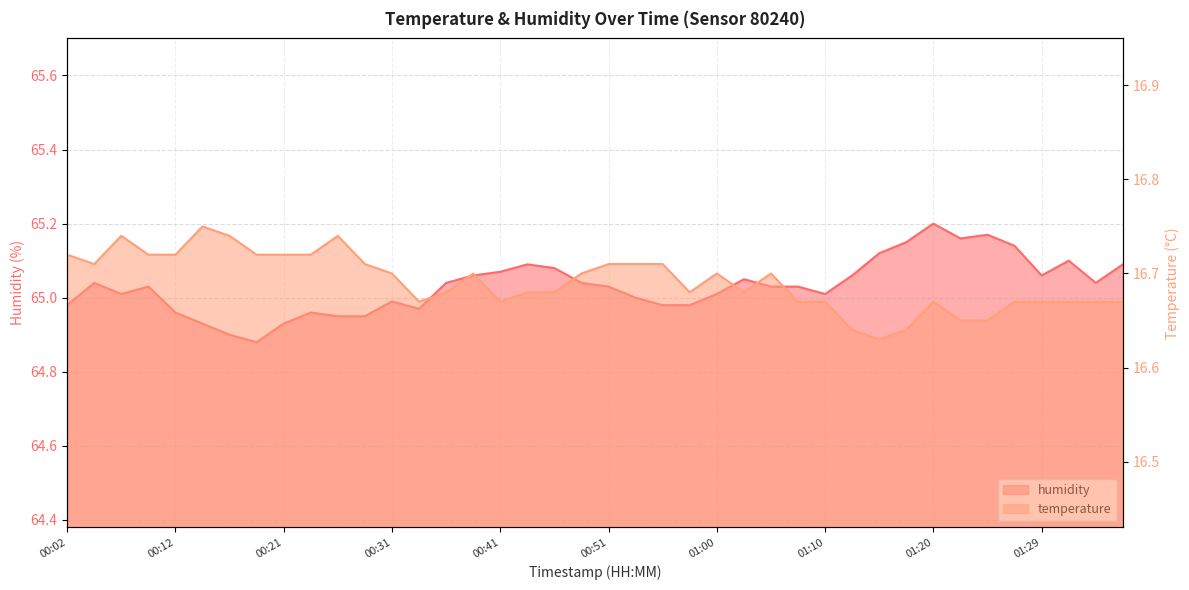

Rank the series at 00:58 from lowest to highest value.

temperature, humidity